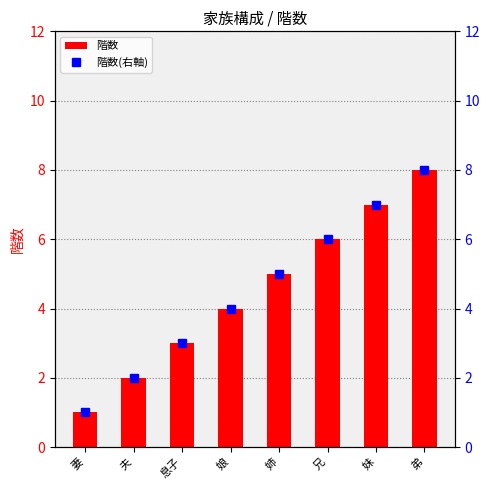

Reading left to right, what are all the values shown in this chart?

1	2	3	4	5	6	7	8